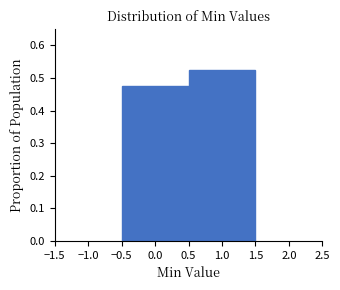

What is the height of the bar covering 0.5 to 1.5 on the x-axis? The values are not printed on the chart, so give them approximately, as read against the axis.

0.52